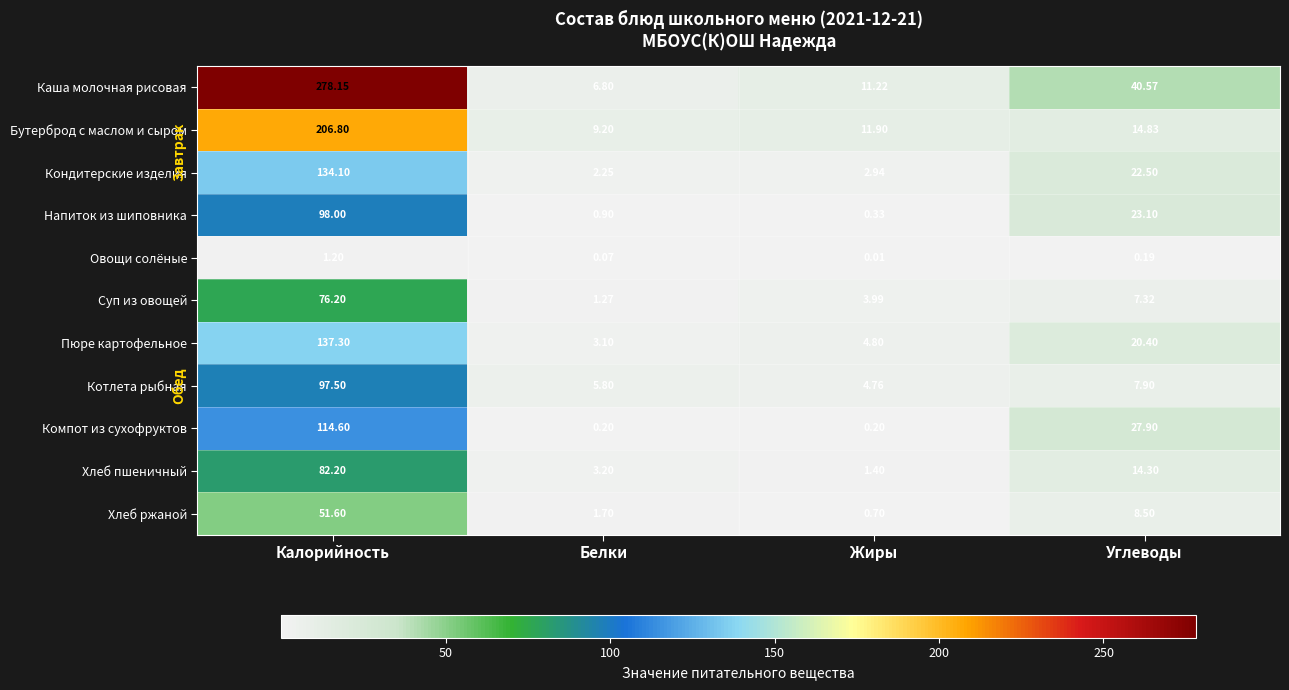

Rank the series at Углеводы from lowest to highest value.

Овощи солёные, Суп из овощей, Котлета рыбная, Хлеб ржаной, Хлеб пшеничный, Бутерброд с маслом и сыром, Пюре картофельное, Кондитерские изделия, Напиток из шиповника, Компот из сухофруктов, Каша молочная рисовая